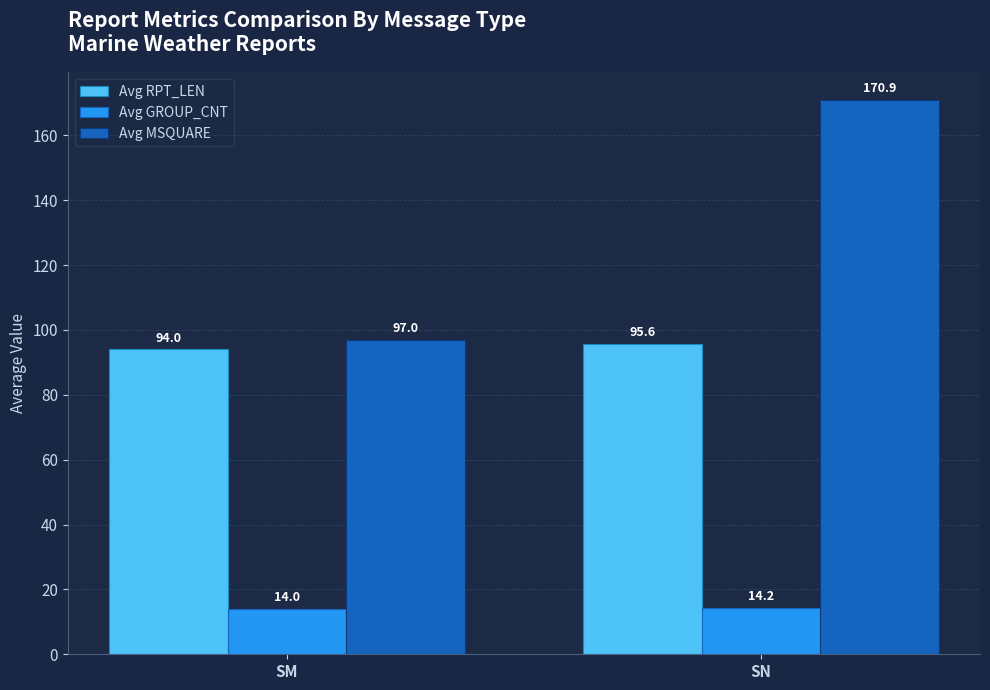

Which category has the lowest value across all series?

SM